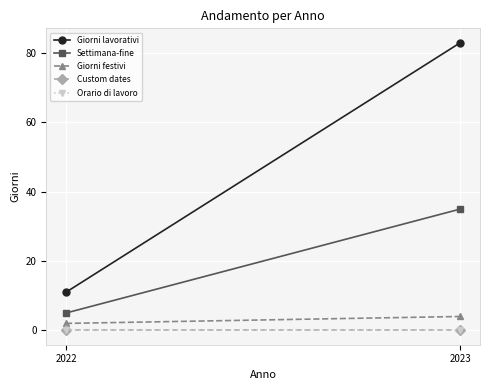

What is the sum of all Giorni lavorativi values?

94